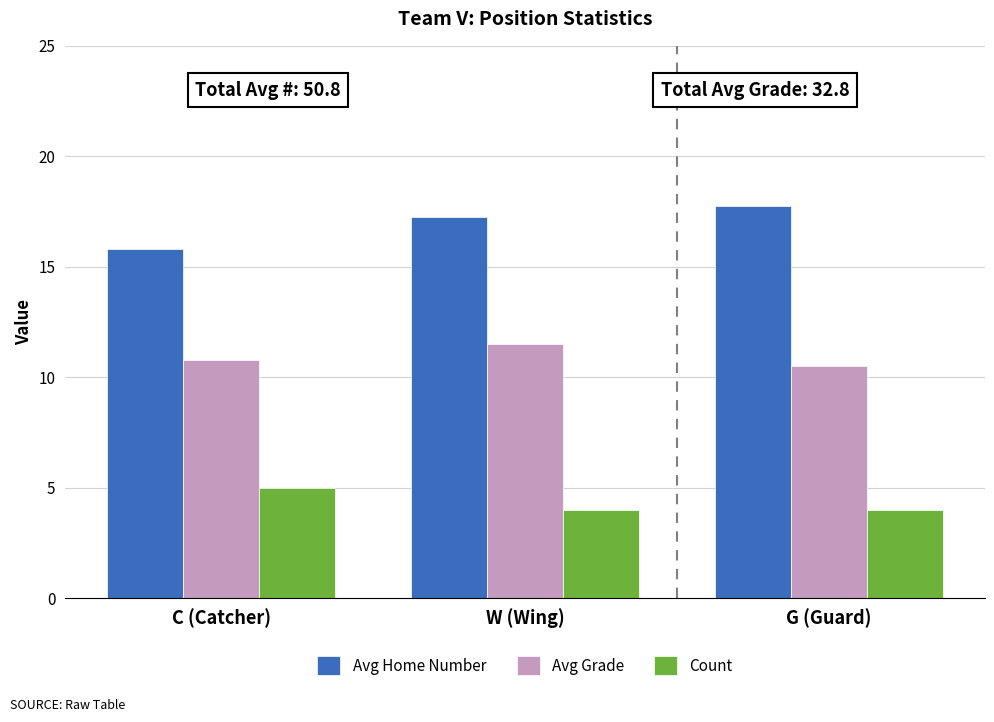

How many groups of bars are there?

3